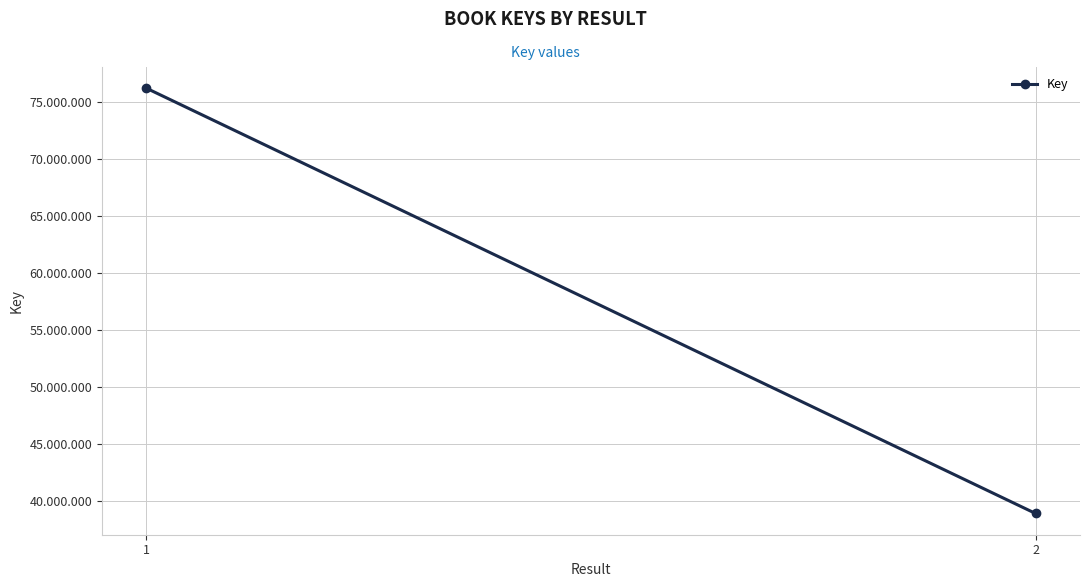

Between 2 and 1, which is larger?

1